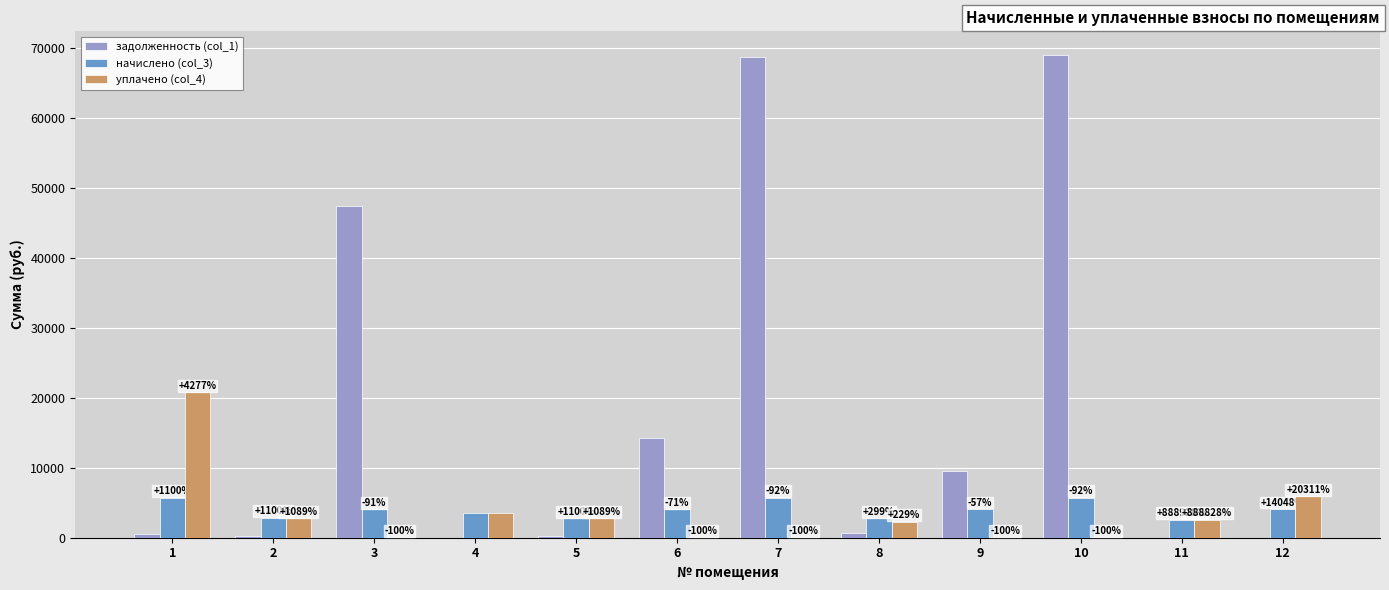

How many groups of bars are there?

12